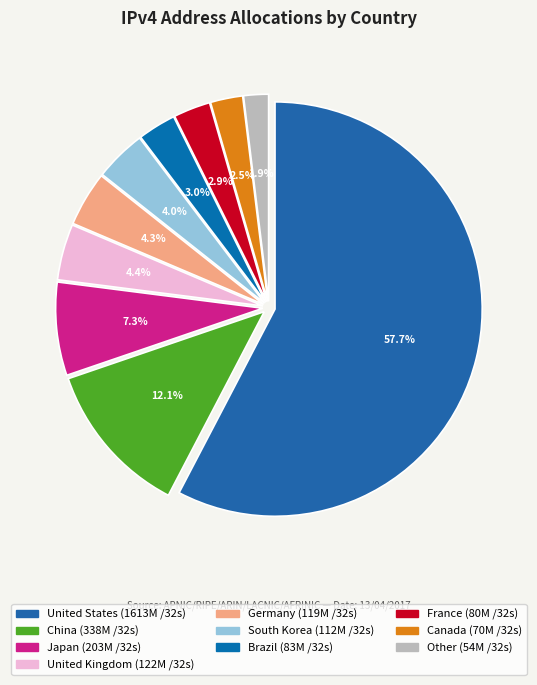

Does France represent more than half of the total?

No